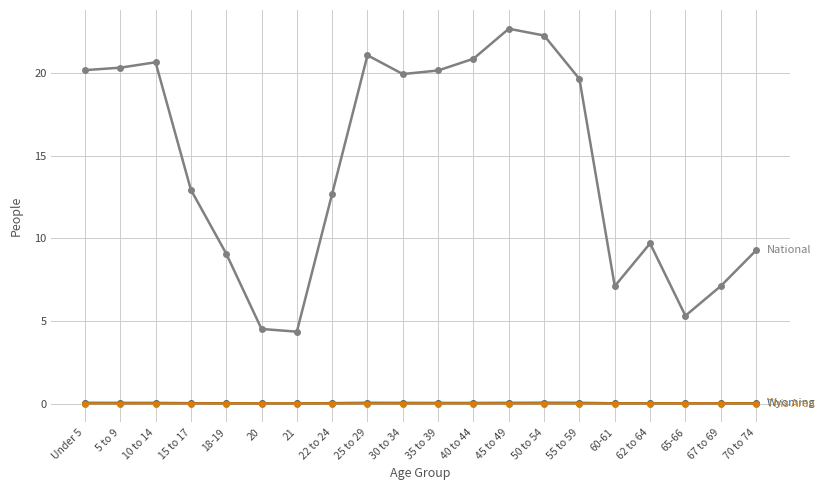

Does the chart have visible grid lines?

Yes